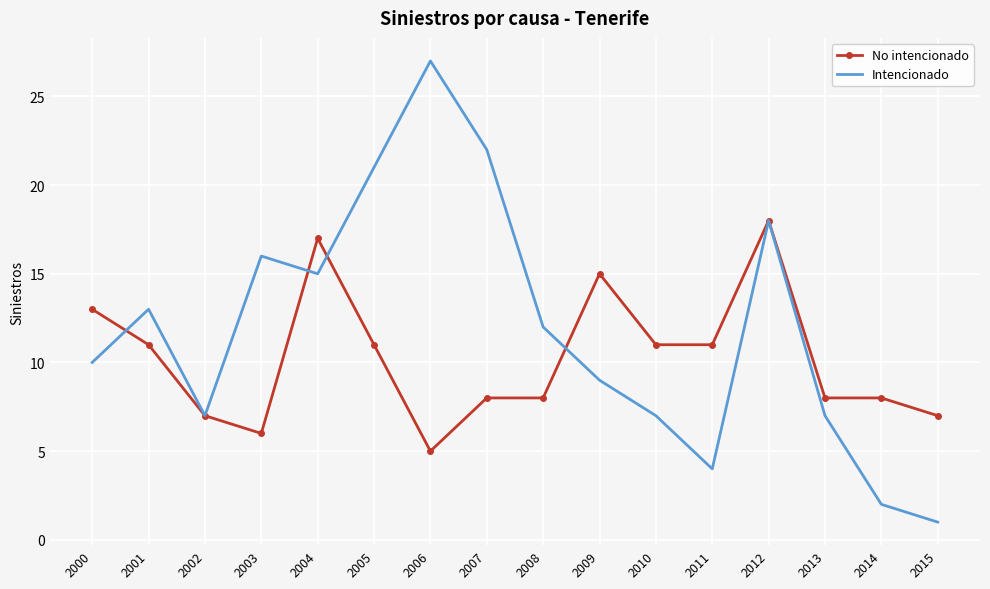

At which category does No intencionado reach its first local valley?

2003